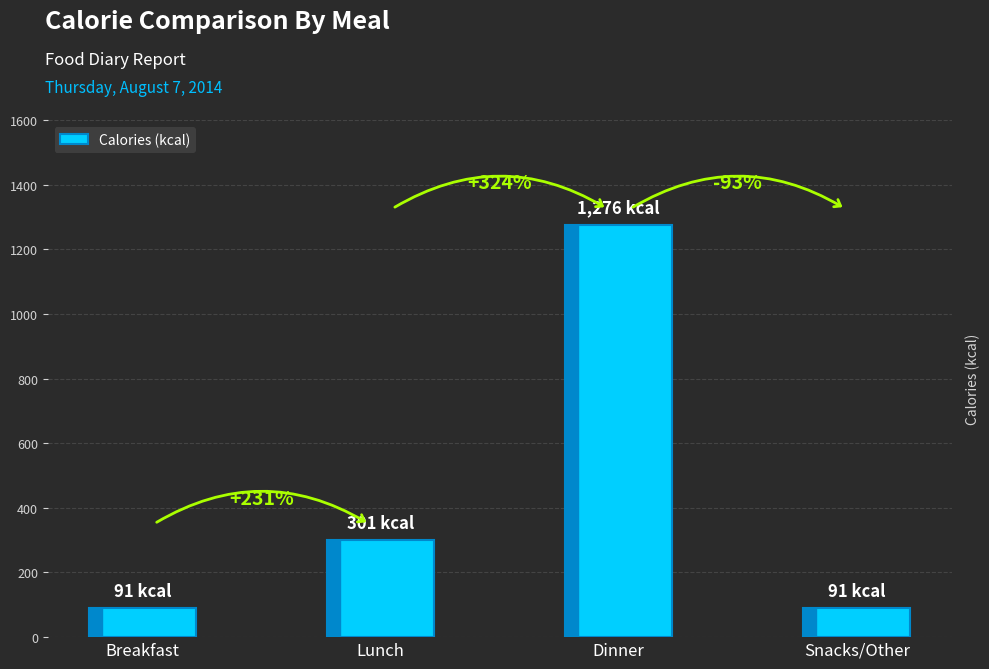

How many bars are there in total?

4